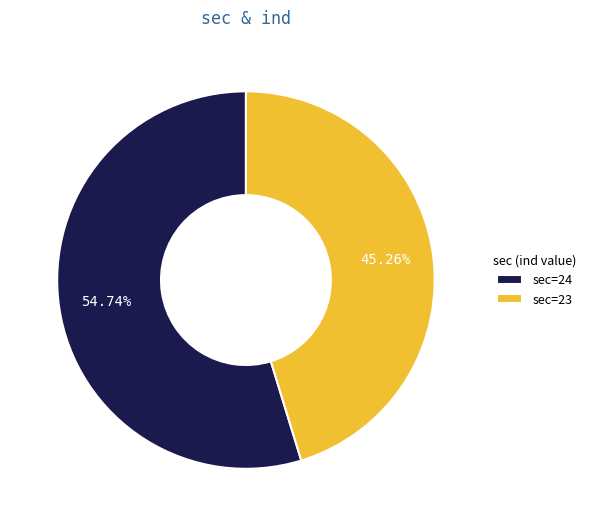

Combined, do sec=23 and sec=24 account for over 50%?

Yes